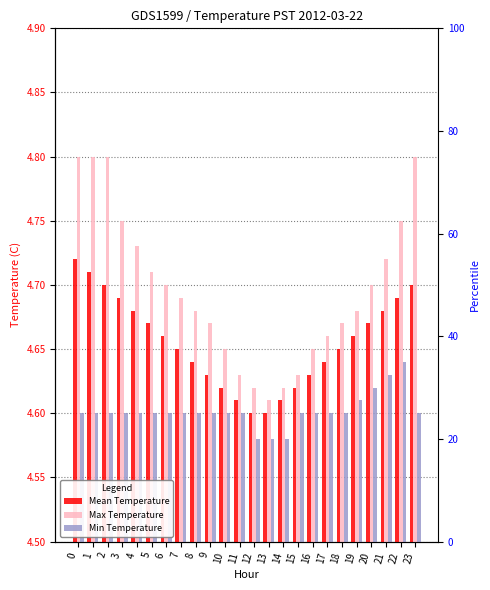

Which series changed the most between 12 and 22?

Max Temperature